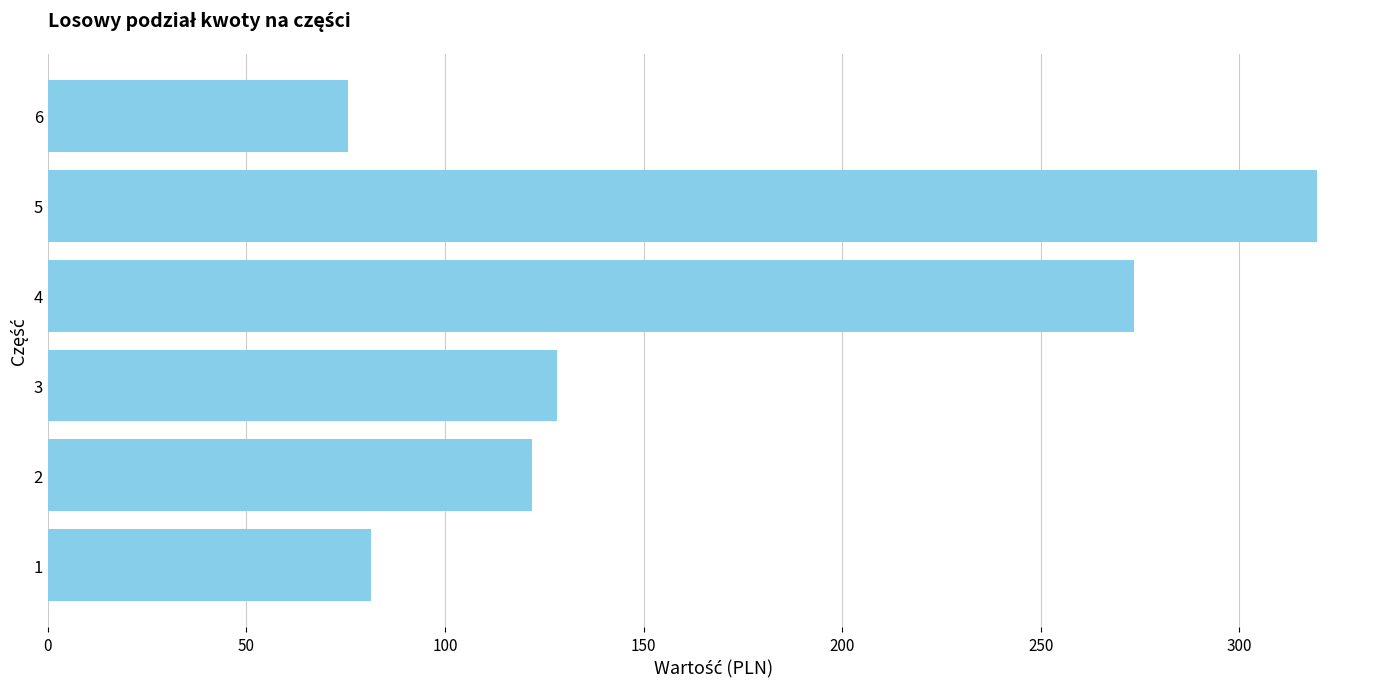

What is the difference between the values at 5 and 1?

238.1